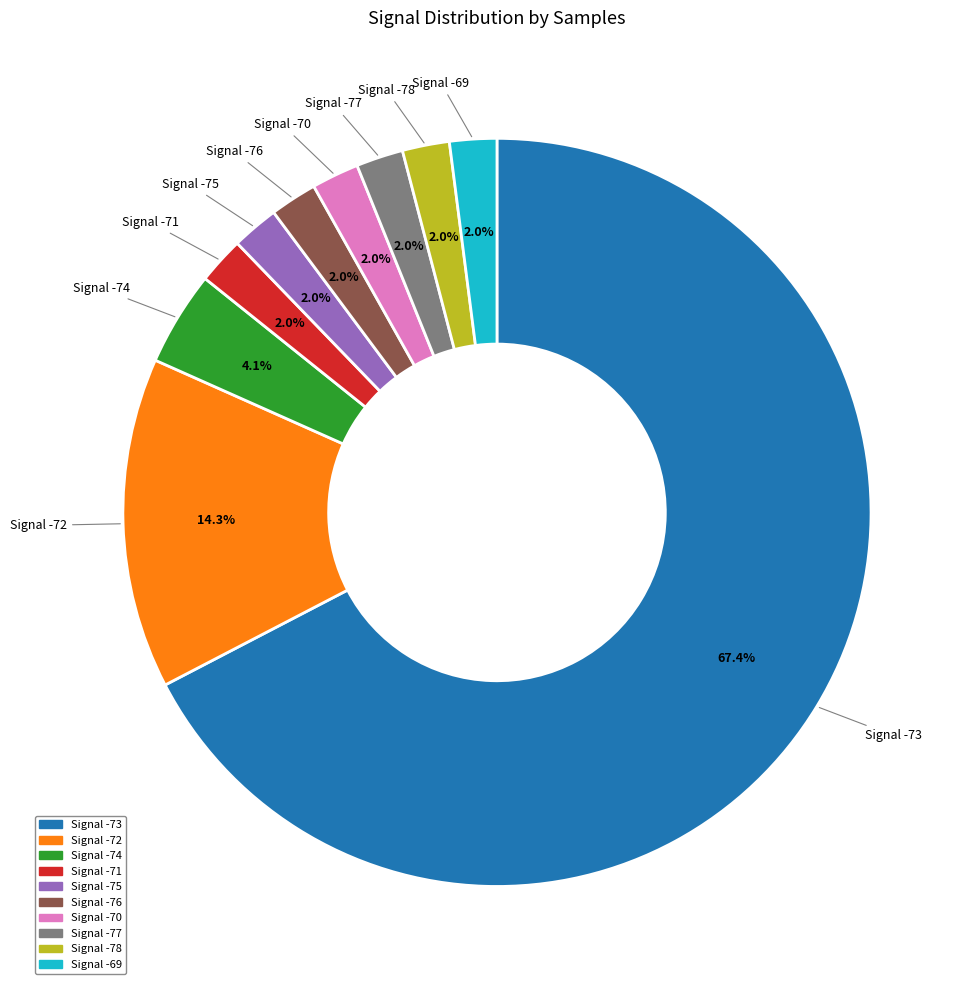

Is there any slice that represents more than half of the pie?

Yes